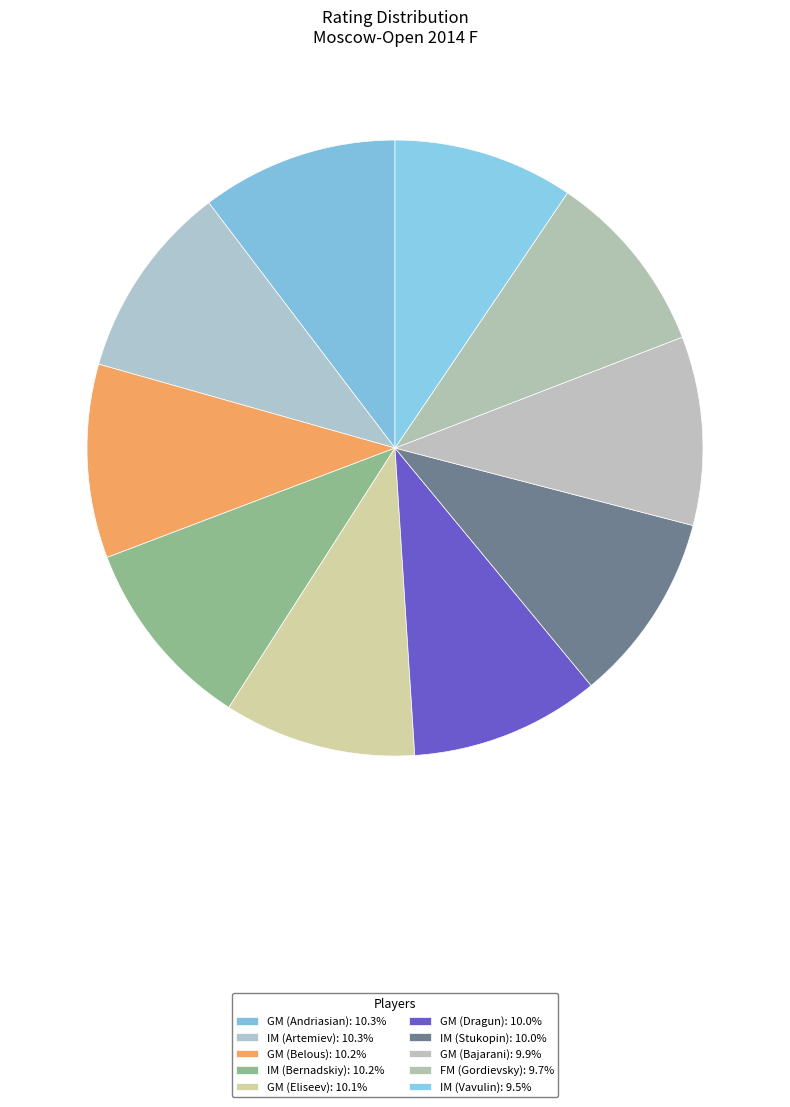

What percentage is the GM (Dragun) slice, to the nearest percent?

10%